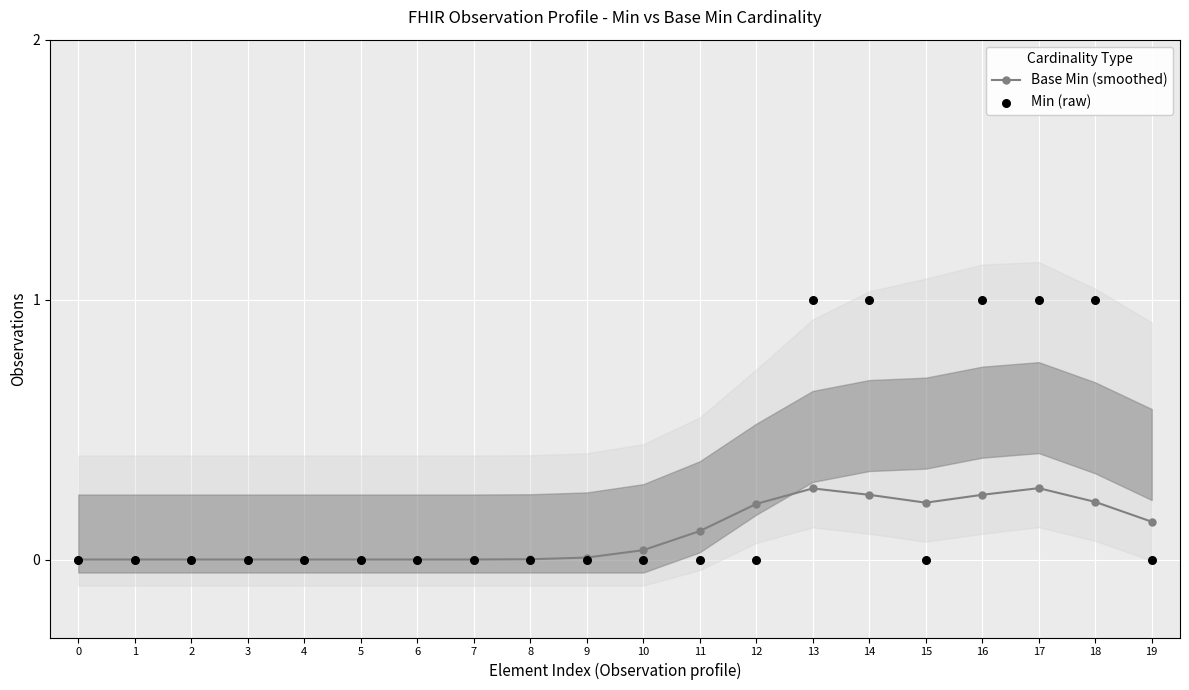

Which series contains the highest Y value?

Min (raw)